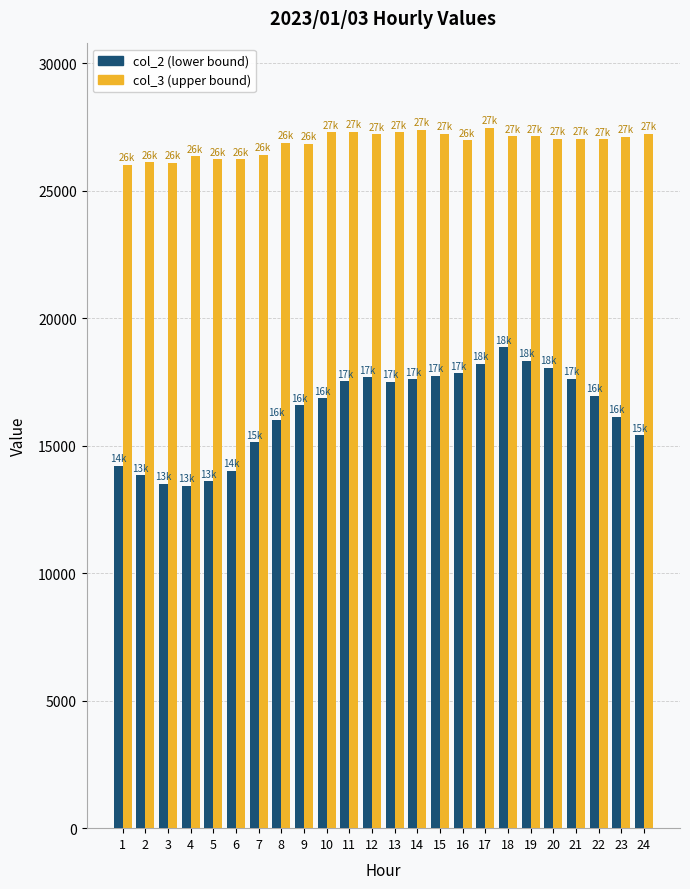

What is the spread (max minus min) of values at 13?

9787